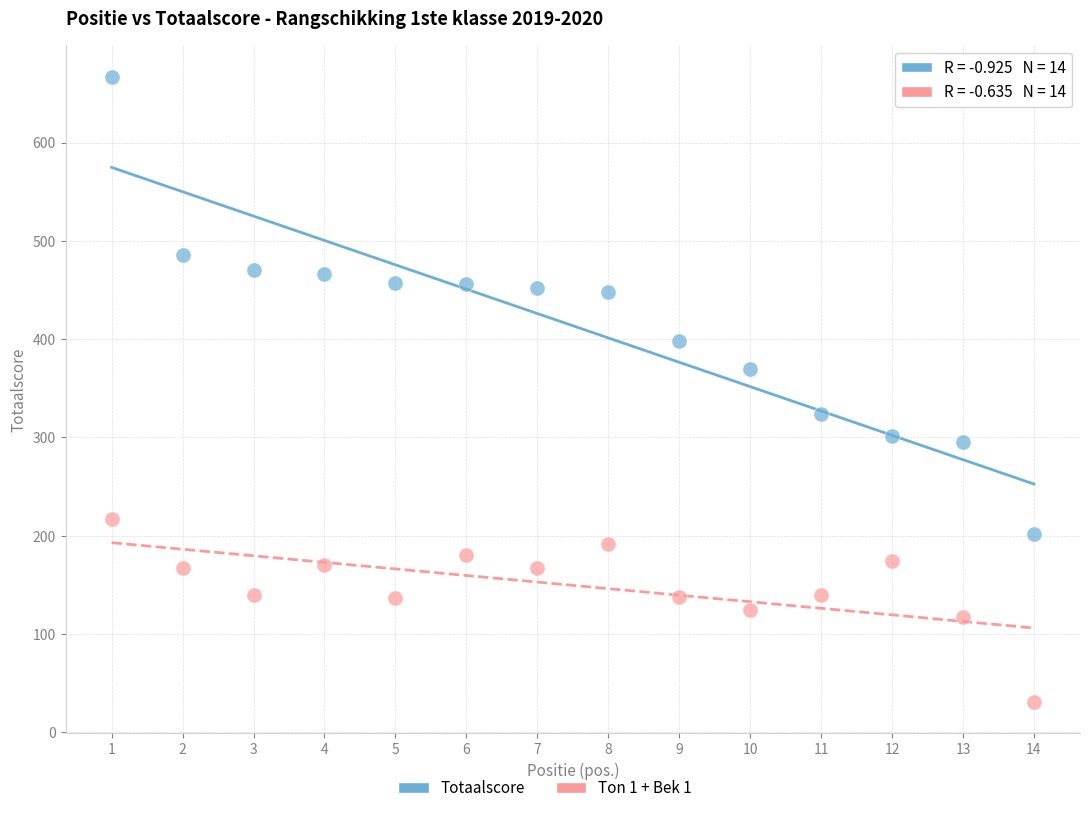

Which series reaches the minimum Y coordinate?

Ton 1 + Bek 1